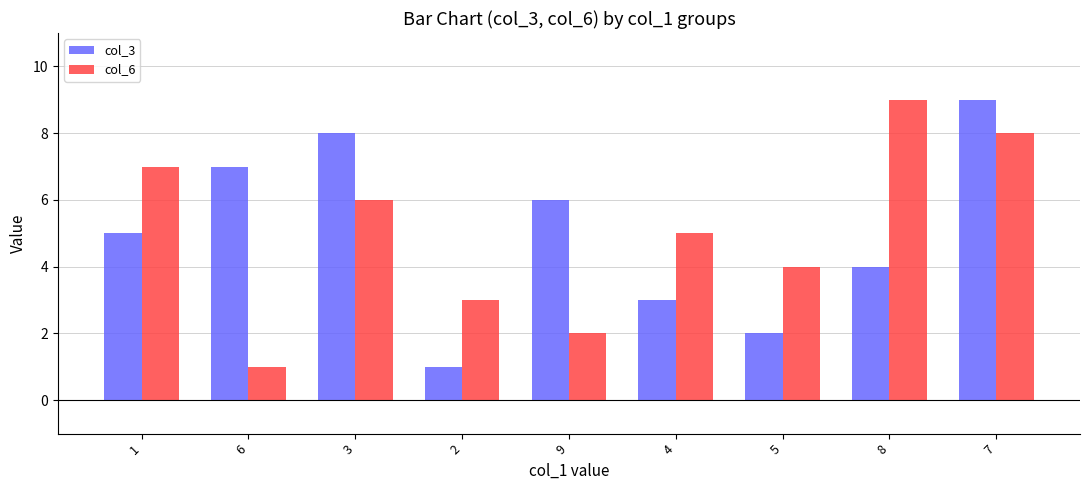

What is the label of the 5th bar from the left?

9